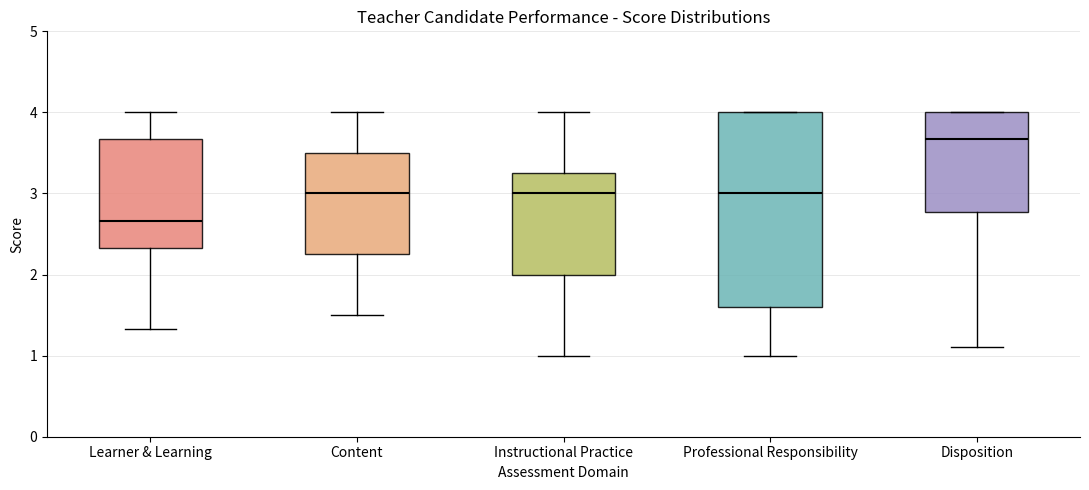

Reading left to right, read every box against the y-axis: the position of its median line, the range the box covers, and the ends of its whiskers. The values are not printed on the chart, so give them approximately, as read against the axis.

Learner & Learning: median 2.7, box 2.3 to 3.7, whiskers 1.3 to 4.0
Content: median 3.0, box 2.3 to 3.5, whiskers 1.5 to 4.0
Instructional Practice: median 3.0, box 2.0 to 3.3, whiskers 1.0 to 4.0
Professional Responsibility: median 3.0, box 1.6 to 4.0, whiskers 1.0 to 4.0
Disposition: median 3.7, box 2.8 to 4.0, whiskers 1.1 to 4.0